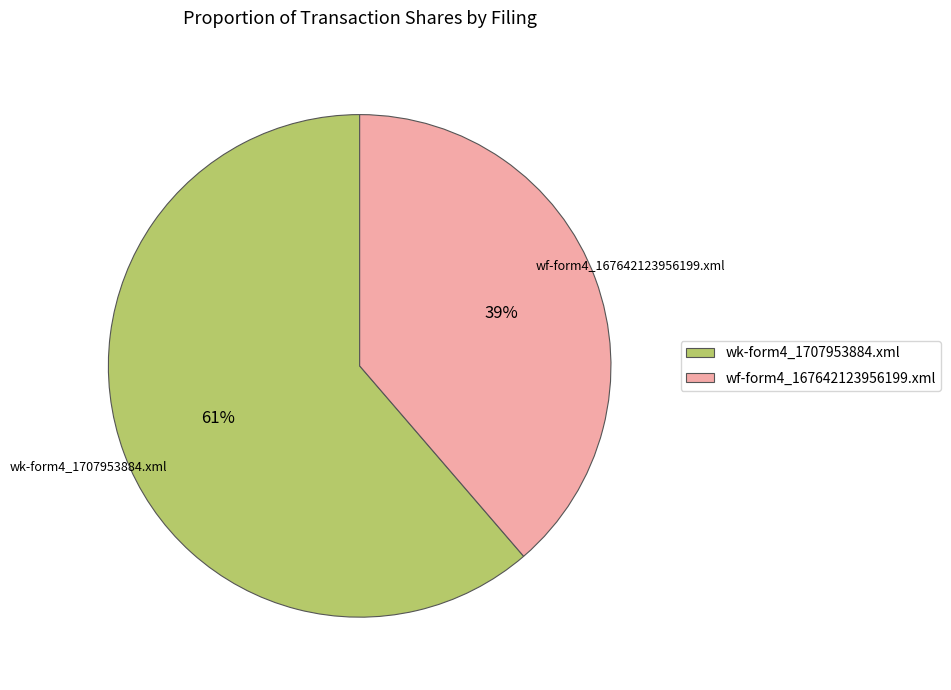

Between wf-form4_167642123956199.xml and wk-form4_1707953884.xml, which is larger?

wk-form4_1707953884.xml